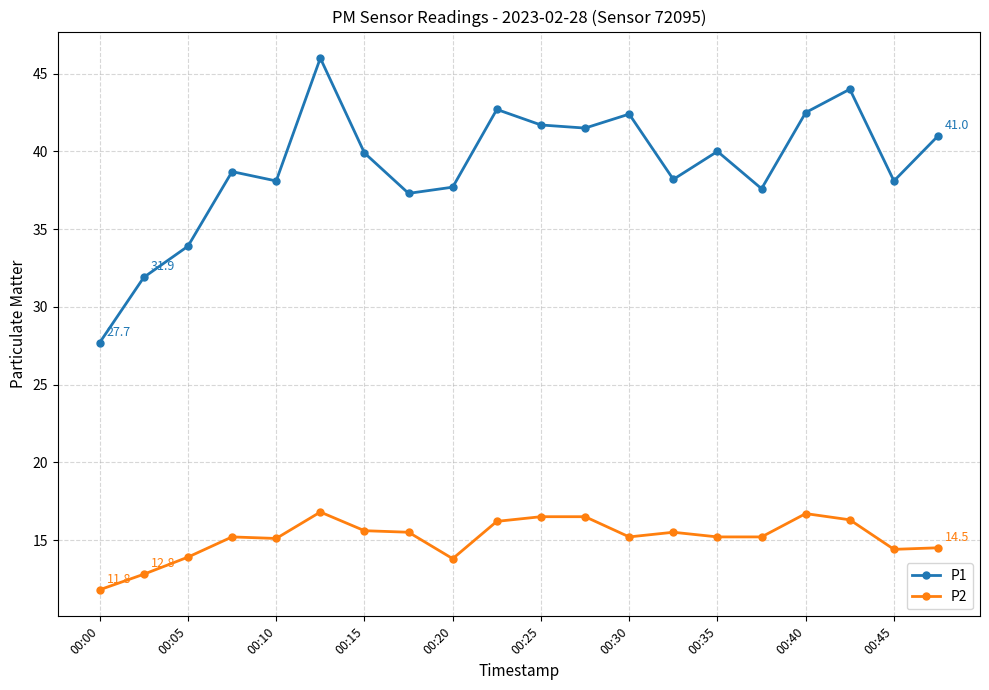

True or false: P2 has more than 2 points higher than both neighbors.

True